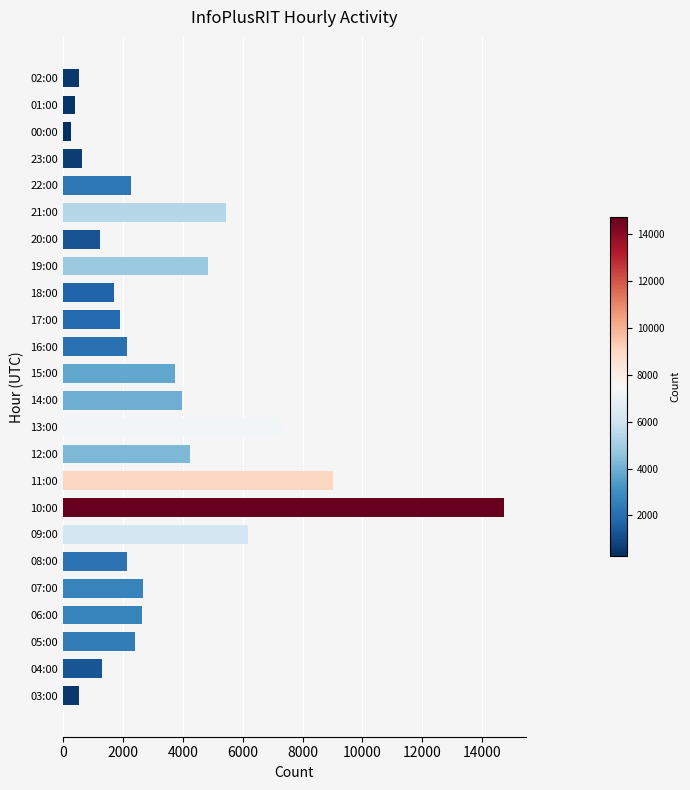

Count the number of data series in this chart.

1